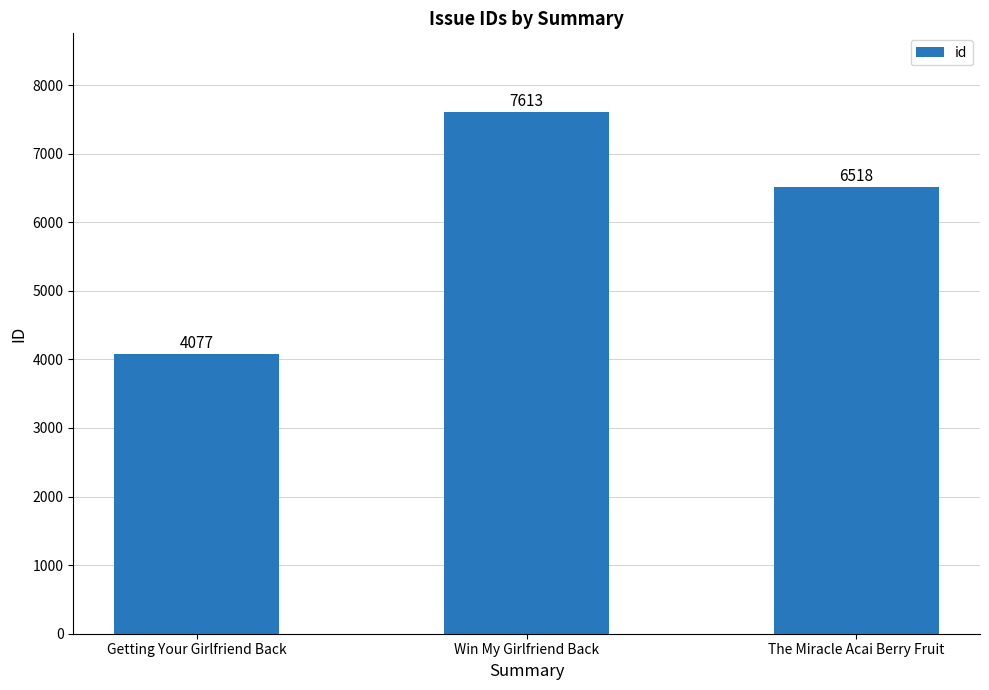

Reading left to right, list all the values displayed in this chart.

Getting Your Girlfriend Back=4077	Win My Girlfriend Back=7613	The Miracle Acai Berry Fruit=6518